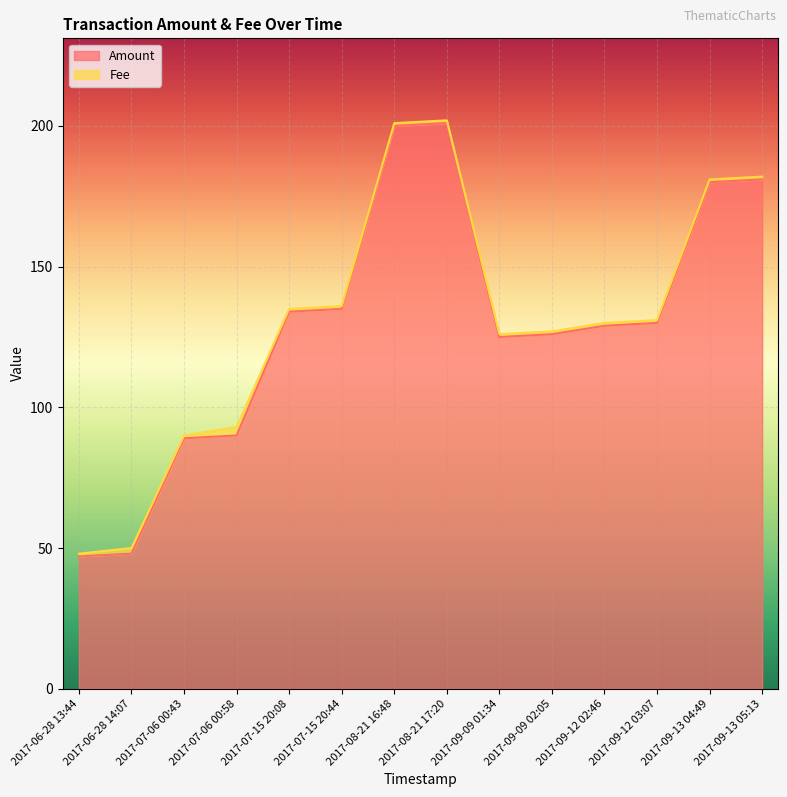

Read the value at 2017-06-28 14:07.

48